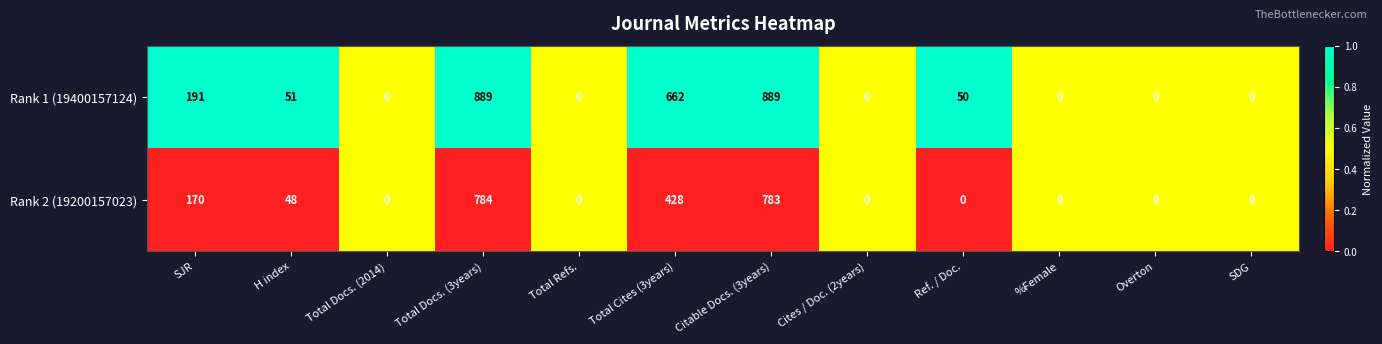

At how many categories does at least one series exceed 104?

4